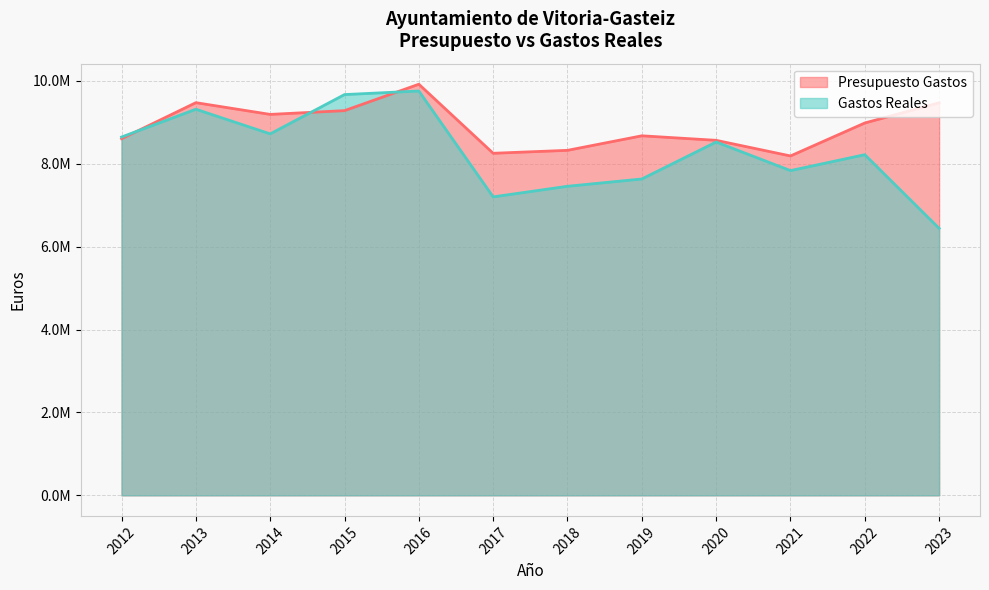

At which label is Presupuesto Gastos closest to 9054176?

2022